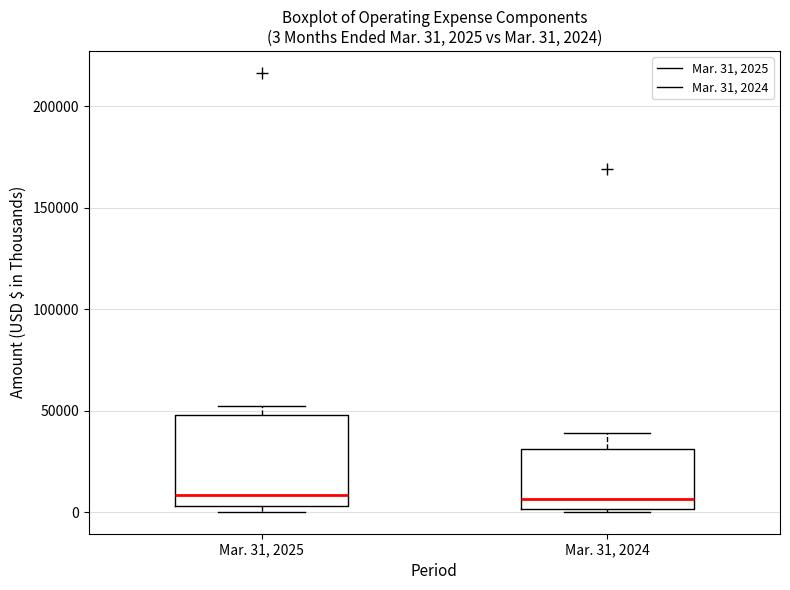

Which box is the tallest, from its lower edge to its upper edge?

Mar. 31, 2025